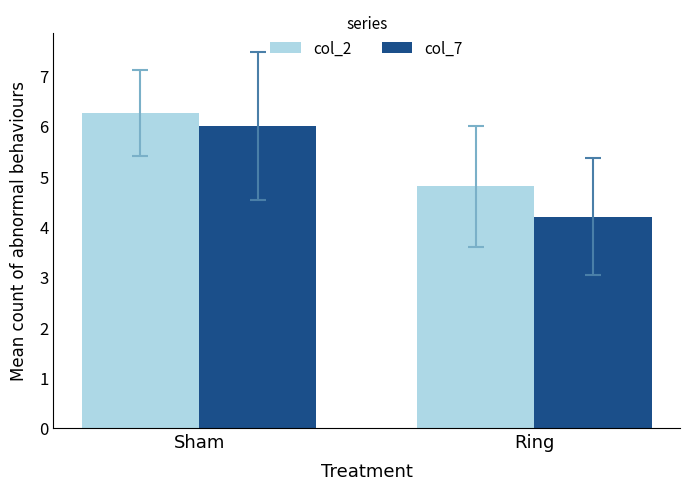

Which category has the lowest value across all series?

Ring